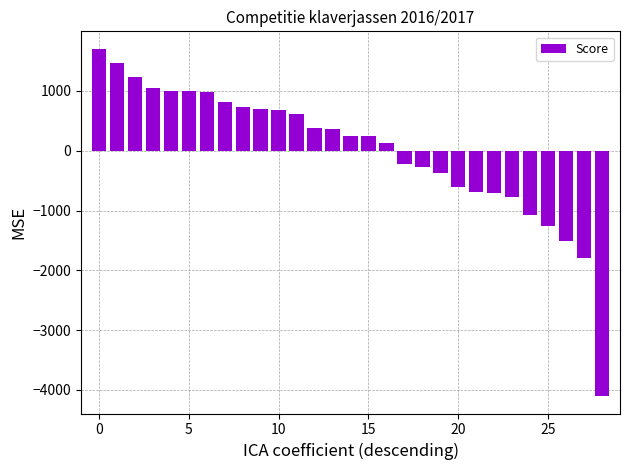

What is the value of the 14th bar from the left?

361.0